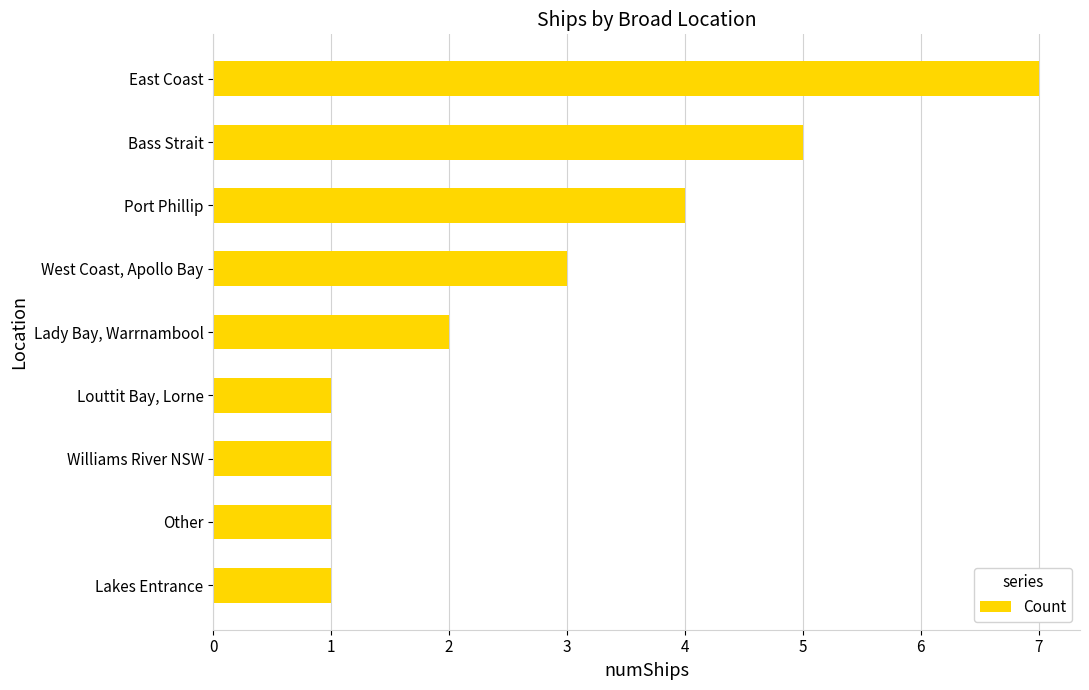

Count the number of categories in the chart.

9